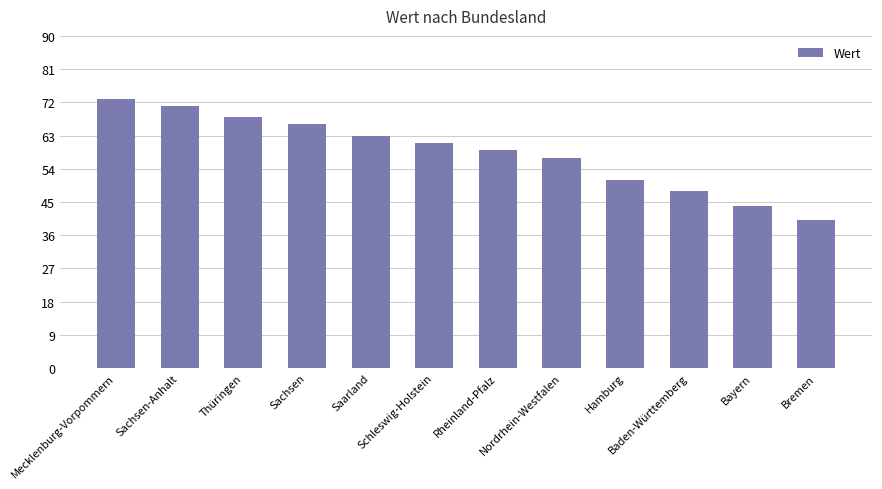

Rank the categories by value from lowest to highest.

Bremen, Bayern, Baden-Württemberg, Hamburg, Nordrhein-Westfalen, Rheinland-Pfalz, Schleswig-Holstein, Saarland, Sachsen, Thüringen, Sachsen-Anhalt, Mecklenburg-Vorpommern